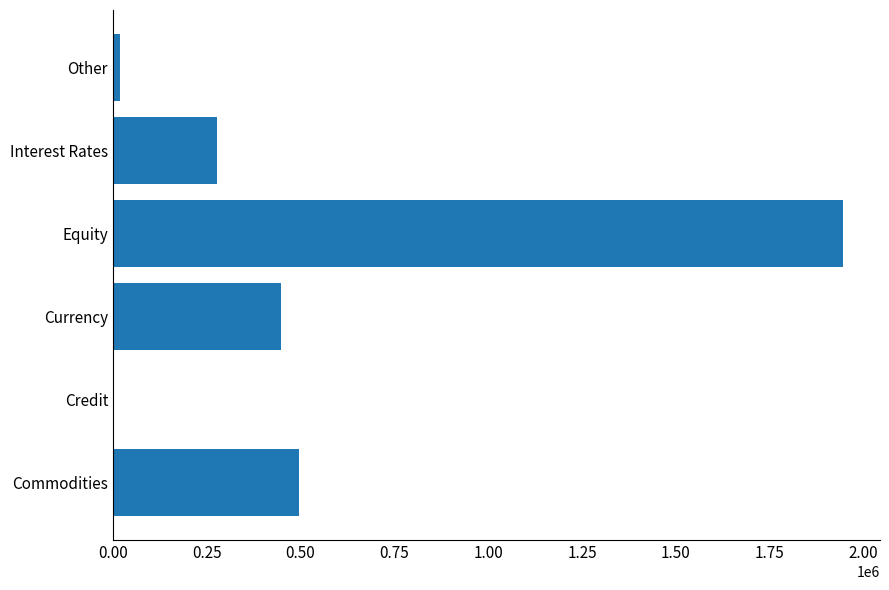

What is the sum of all values?

3188114